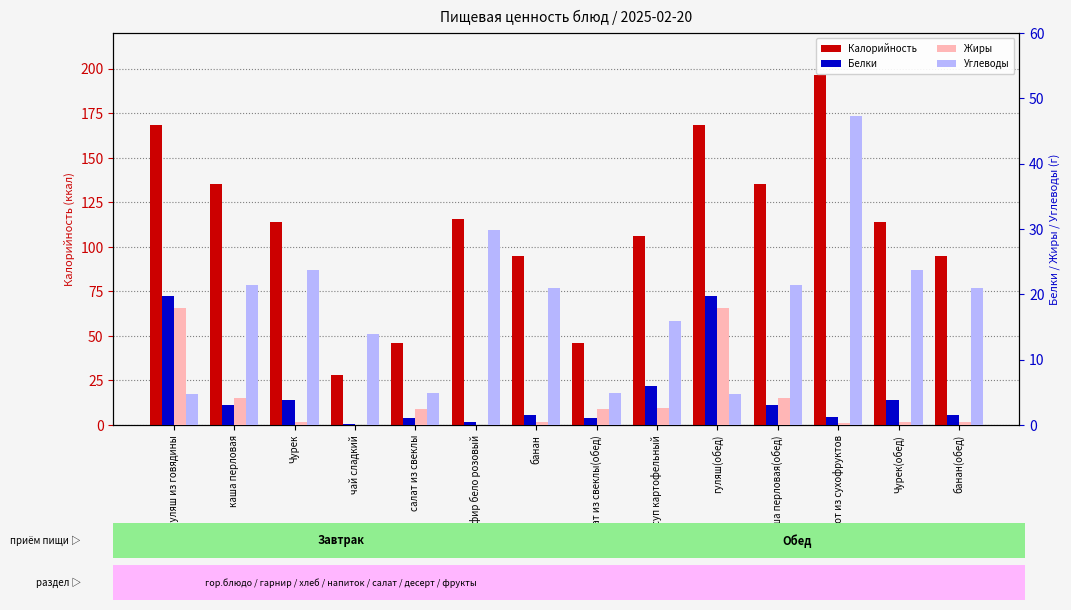

How many series are shown in this chart?

4